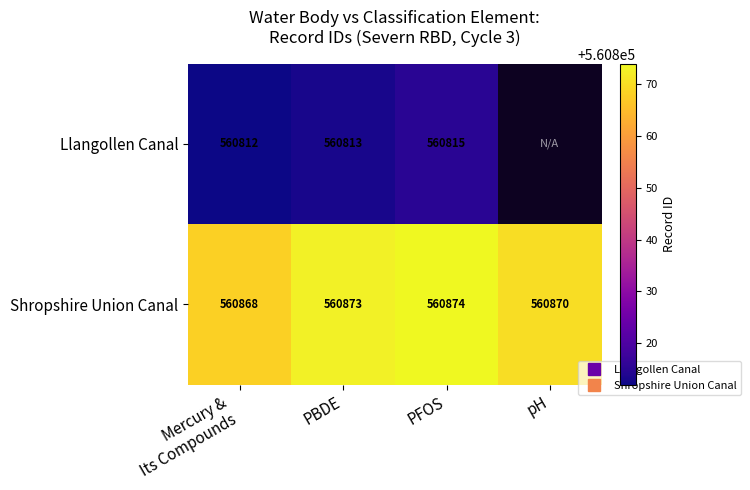

Count the number of data series in this chart.

2